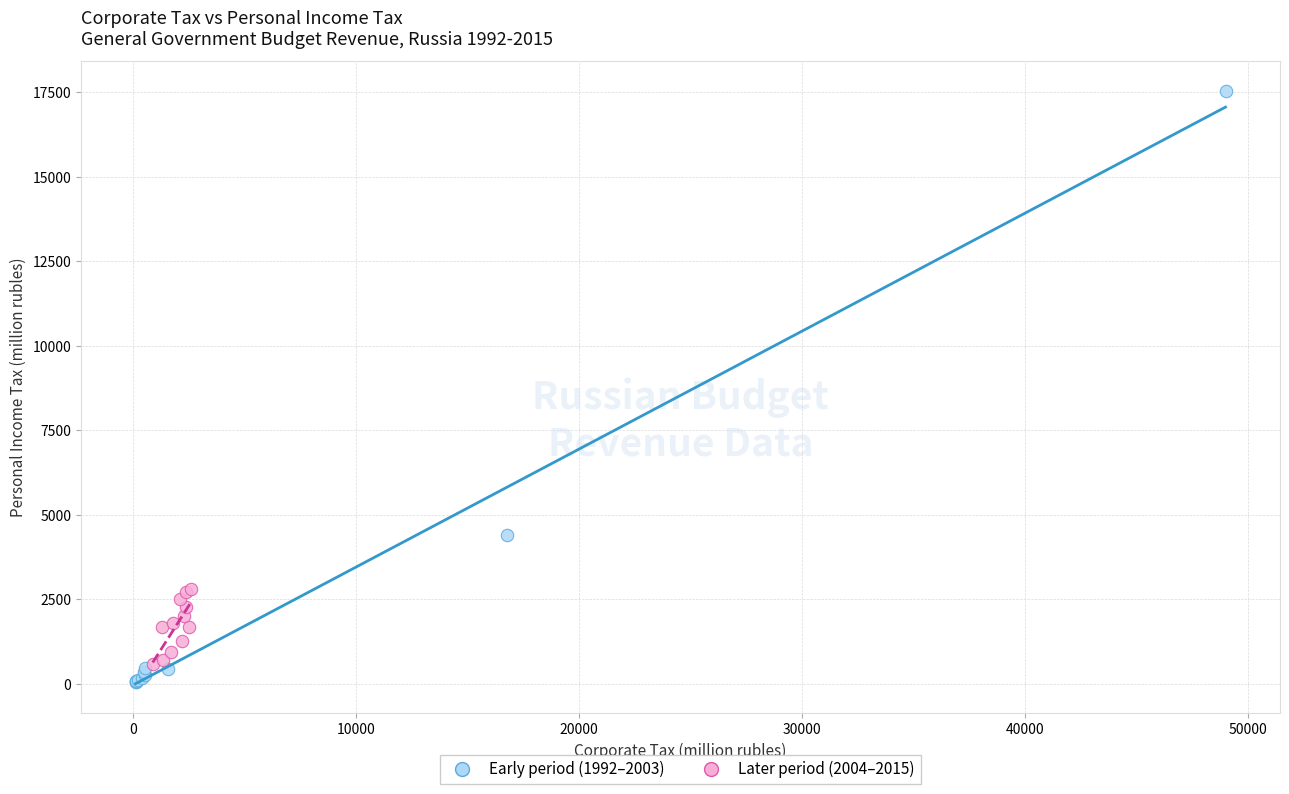

What are all the series names shown in the legend?

Early period (1992–2003), Later period (2004–2015)